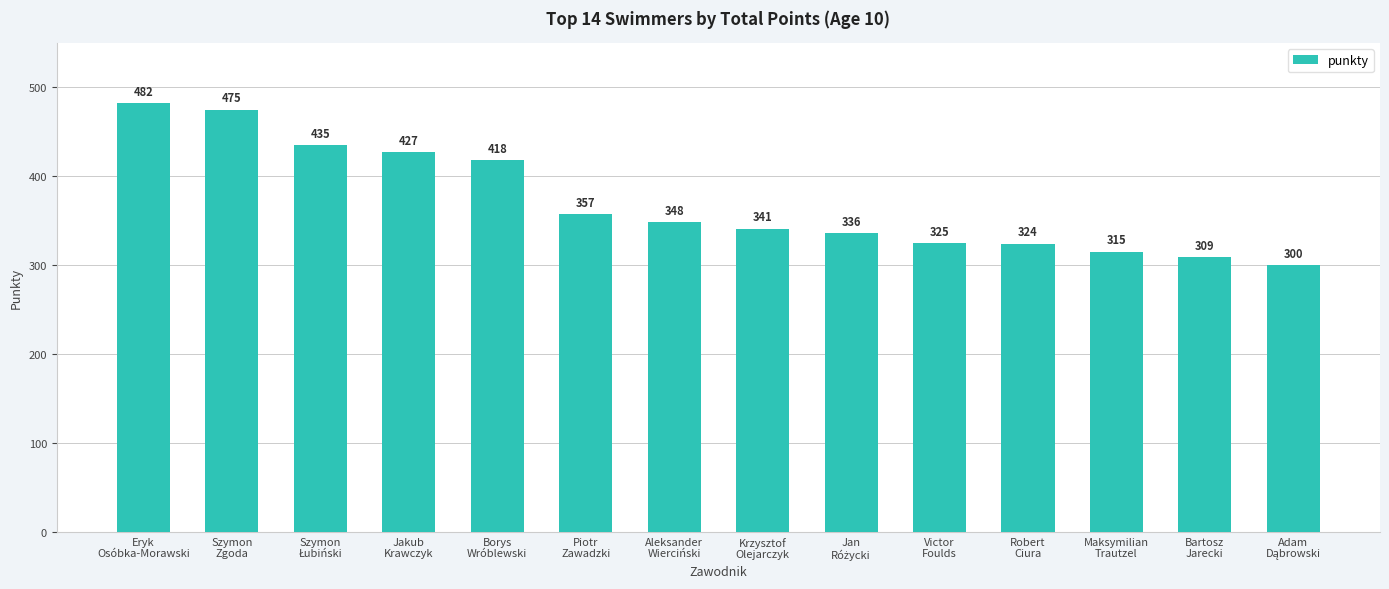

What position from the left is Jakub
Krawczyk?

4